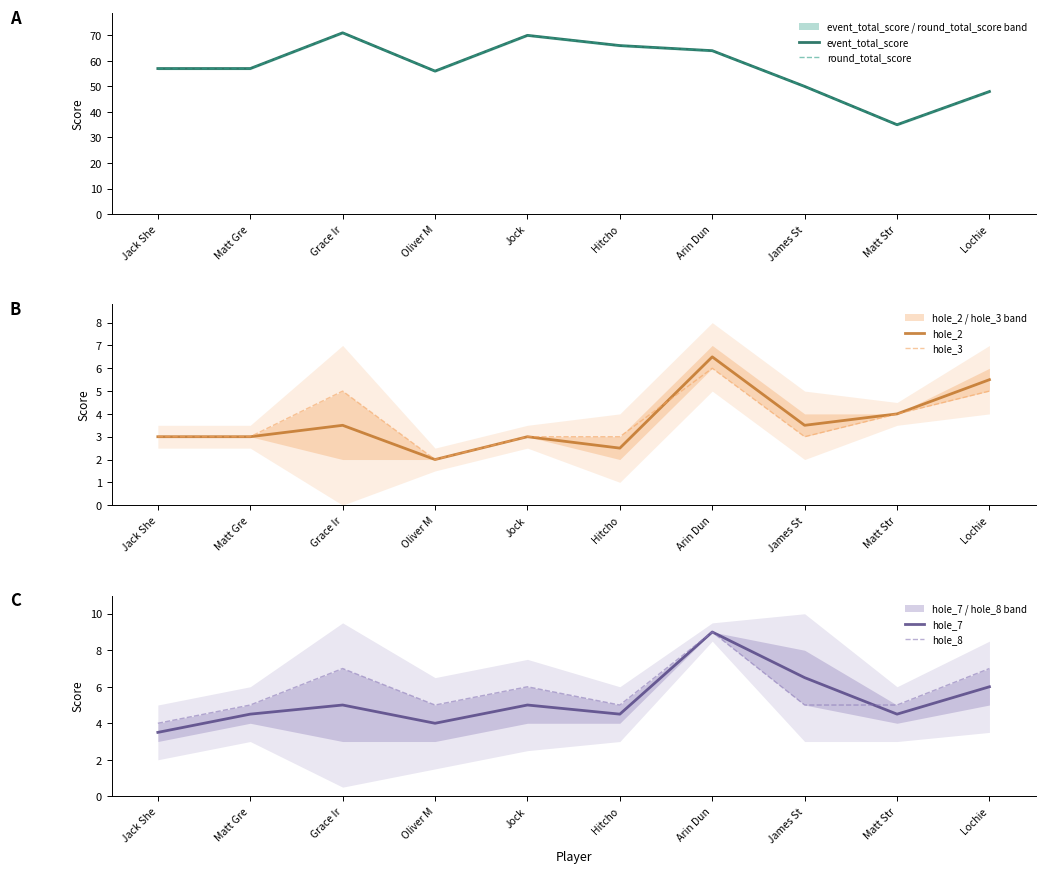

Is the value of round_total_score at Jock greater than the value of hole_3 at James St?

Yes